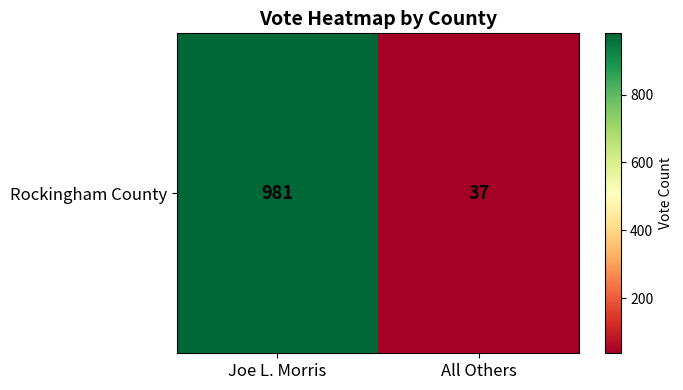

What is the change in value from Joe L. Morris to All Others?

-944